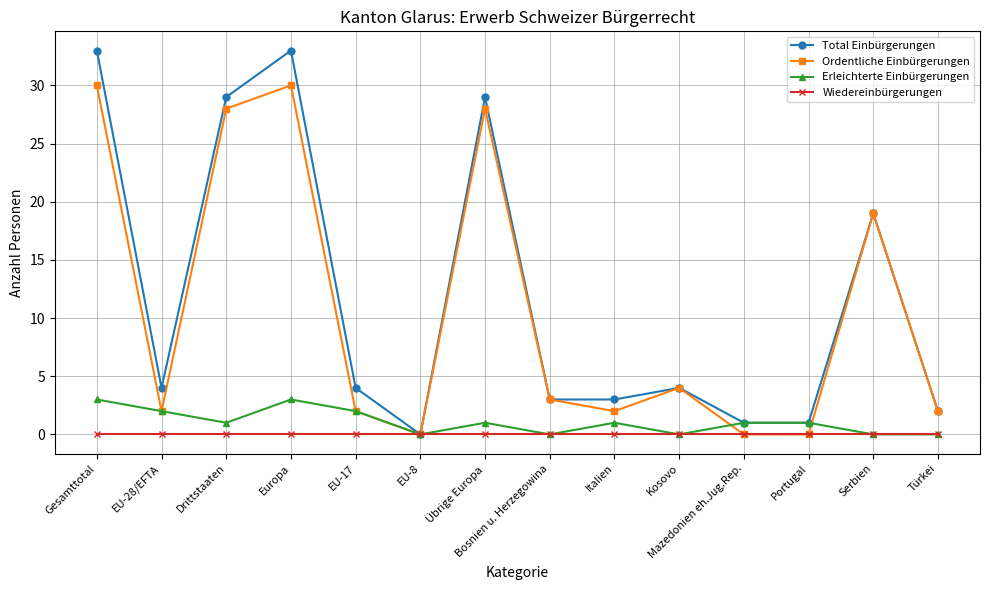

What is the maximum value for Erleichterte Einbürgerungen?

3